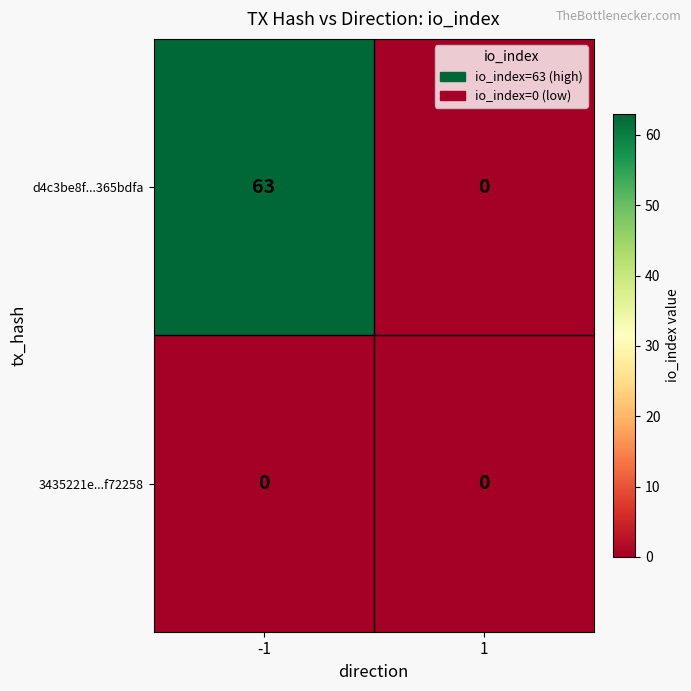

Which series has the largest total across all categories?

d4c3be8f...365bdfa